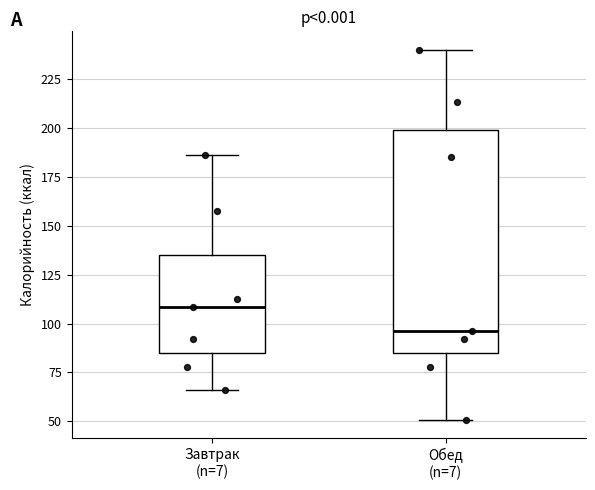

Which box is the tallest, from its lower edge to its upper edge?

Обед (n=7)